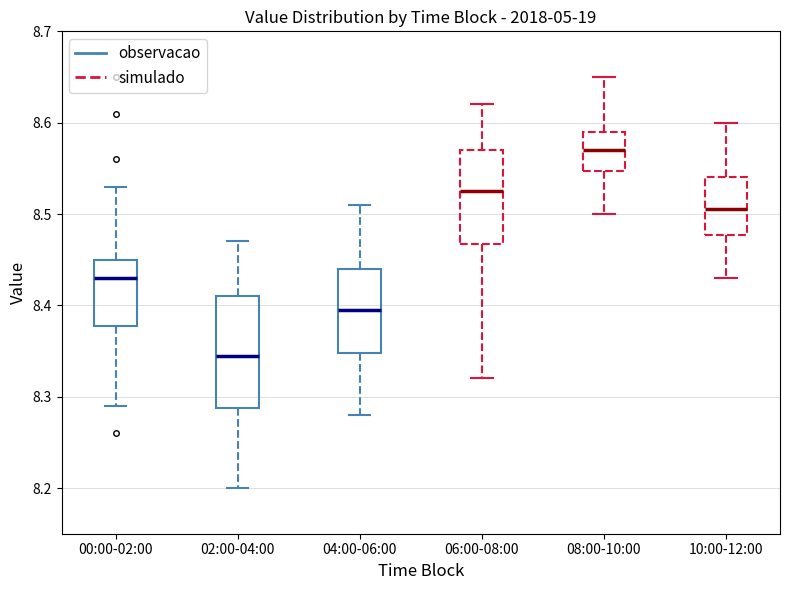

Which box has the lowest median line?

02:00-04:00